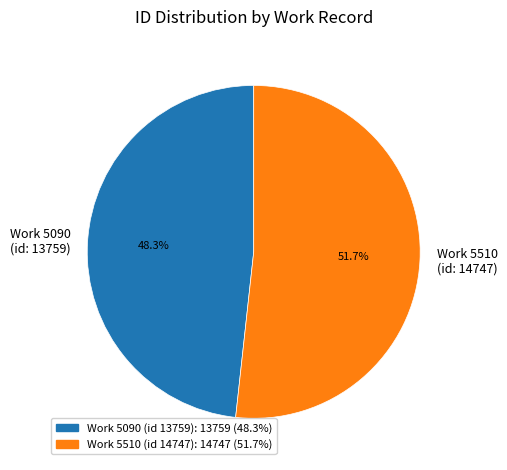

Rank the categories by value from highest to lowest.

Work 5510 (id: 14747), Work 5090 (id: 13759)